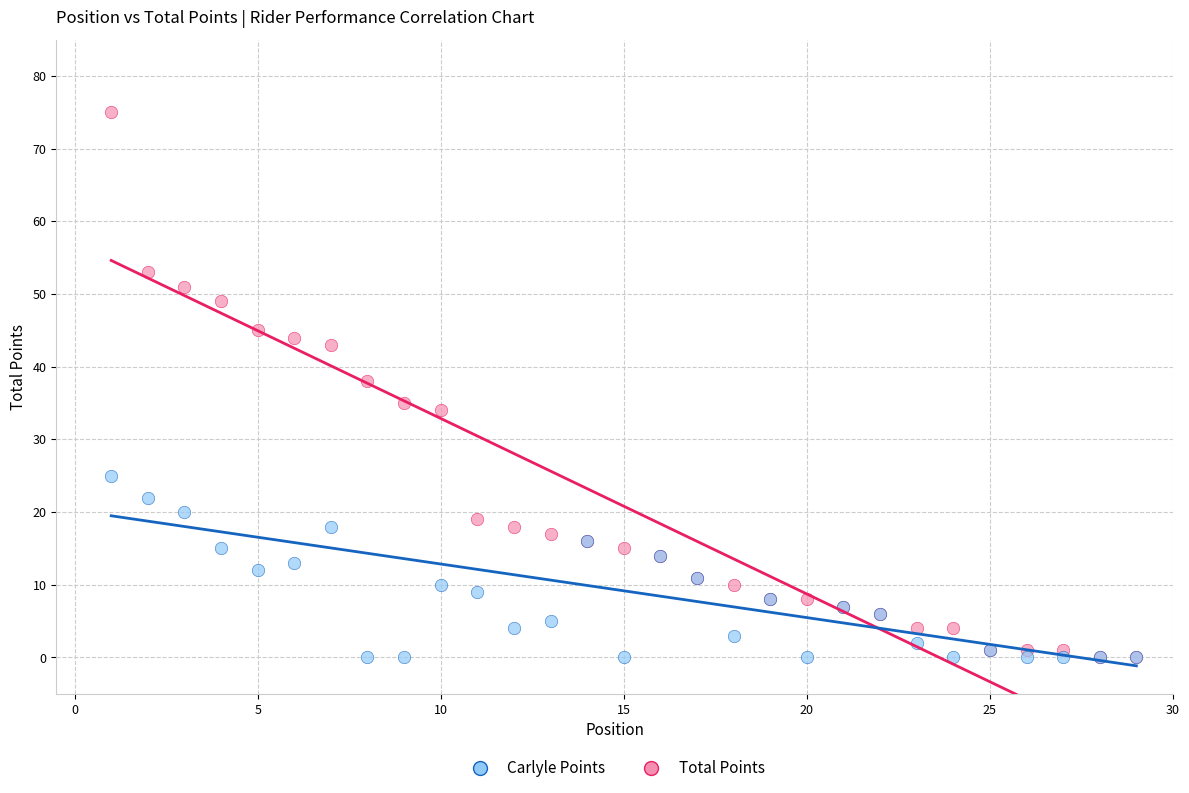

Which series contains the highest Y value?

Total Points